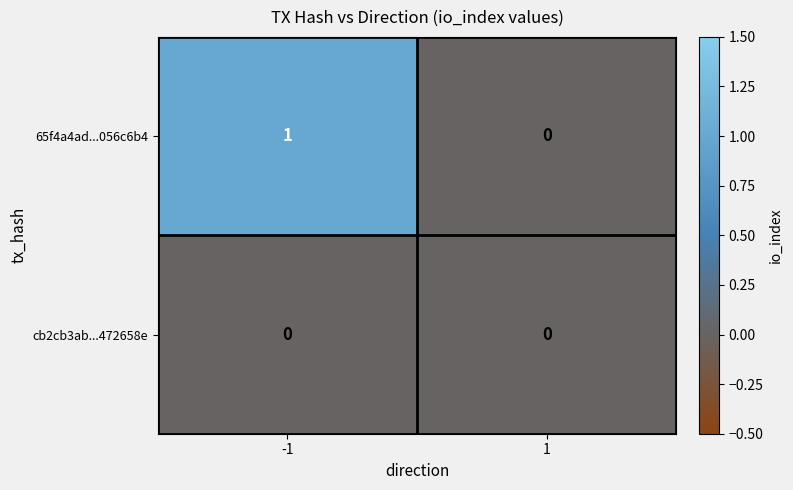

List the series in order of their peak value, highest first.

65f4a4ad...056c6b4, cb2cb3ab...472658e